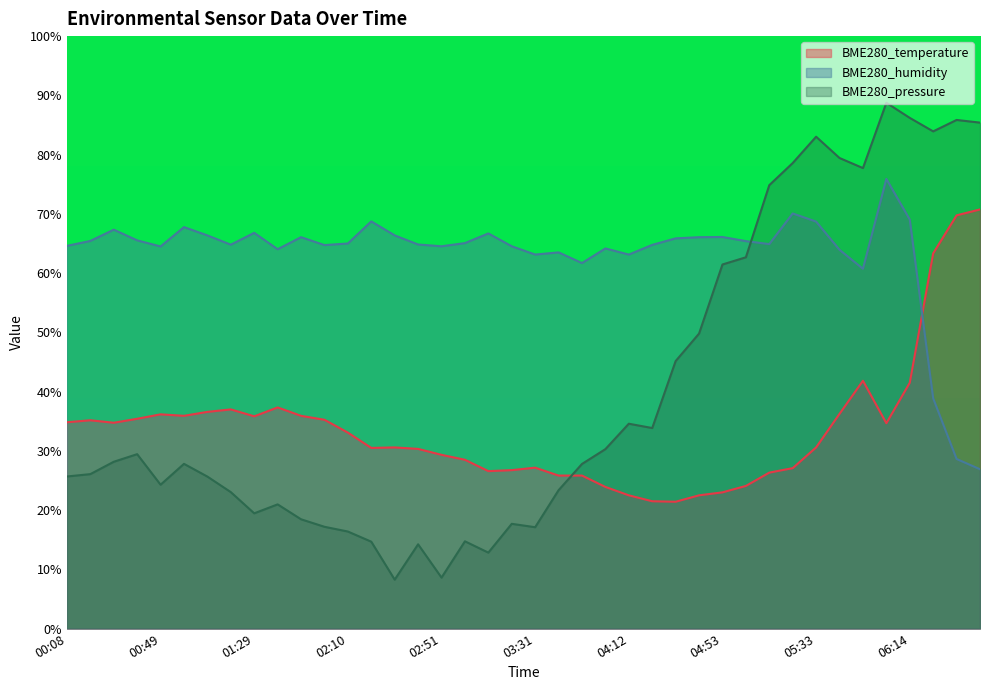

What is the sum of the BME280_temperature values at 00:59 and 05:03?

60.0